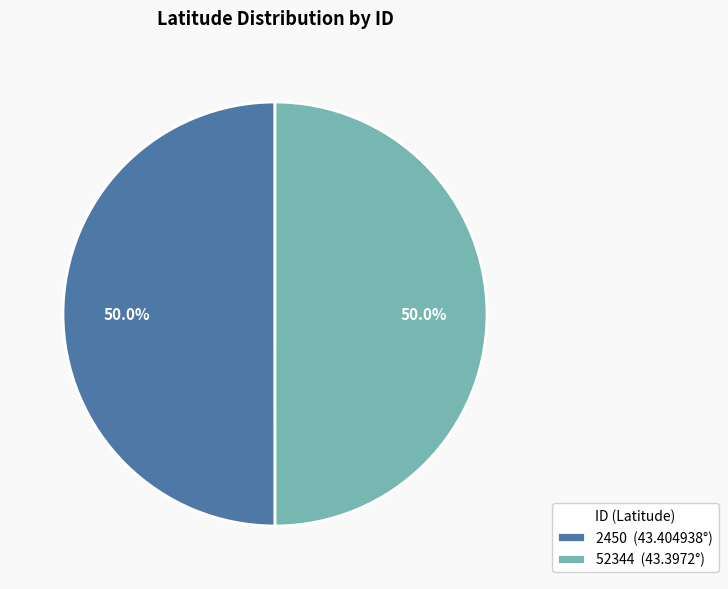

Combined, what portion of the pie is 52344 (43.3972°) and 2450 (43.404938°)?

100.0%